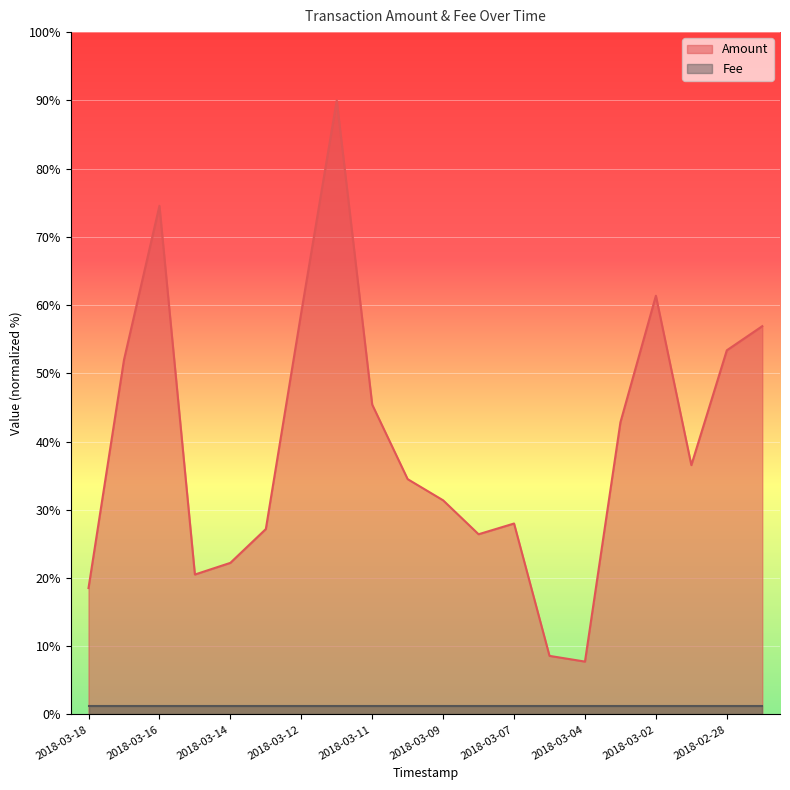

What is the minimum value shown in the chart?

1.3